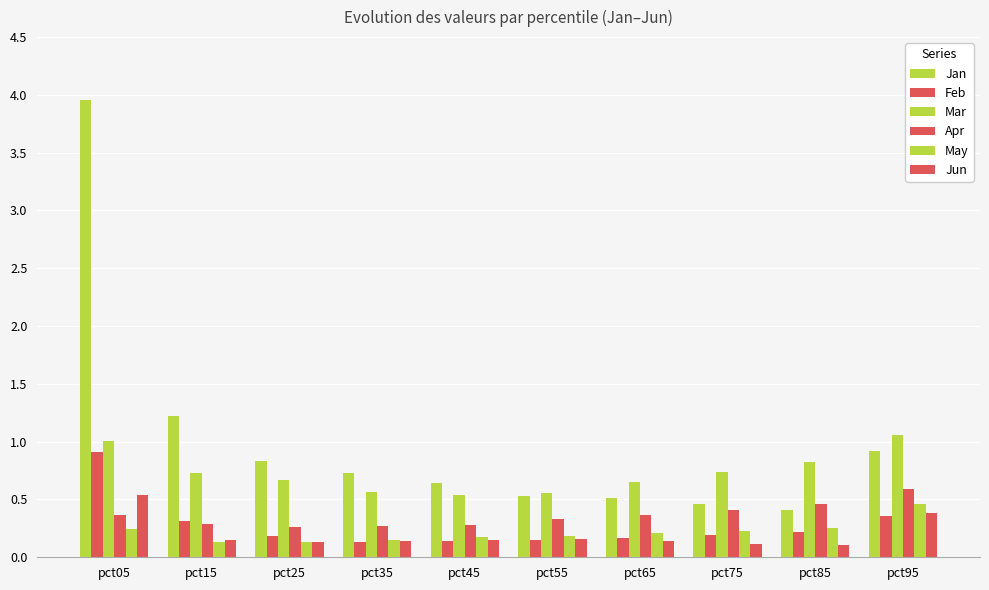

Read the Apr value at pct25.

0.3